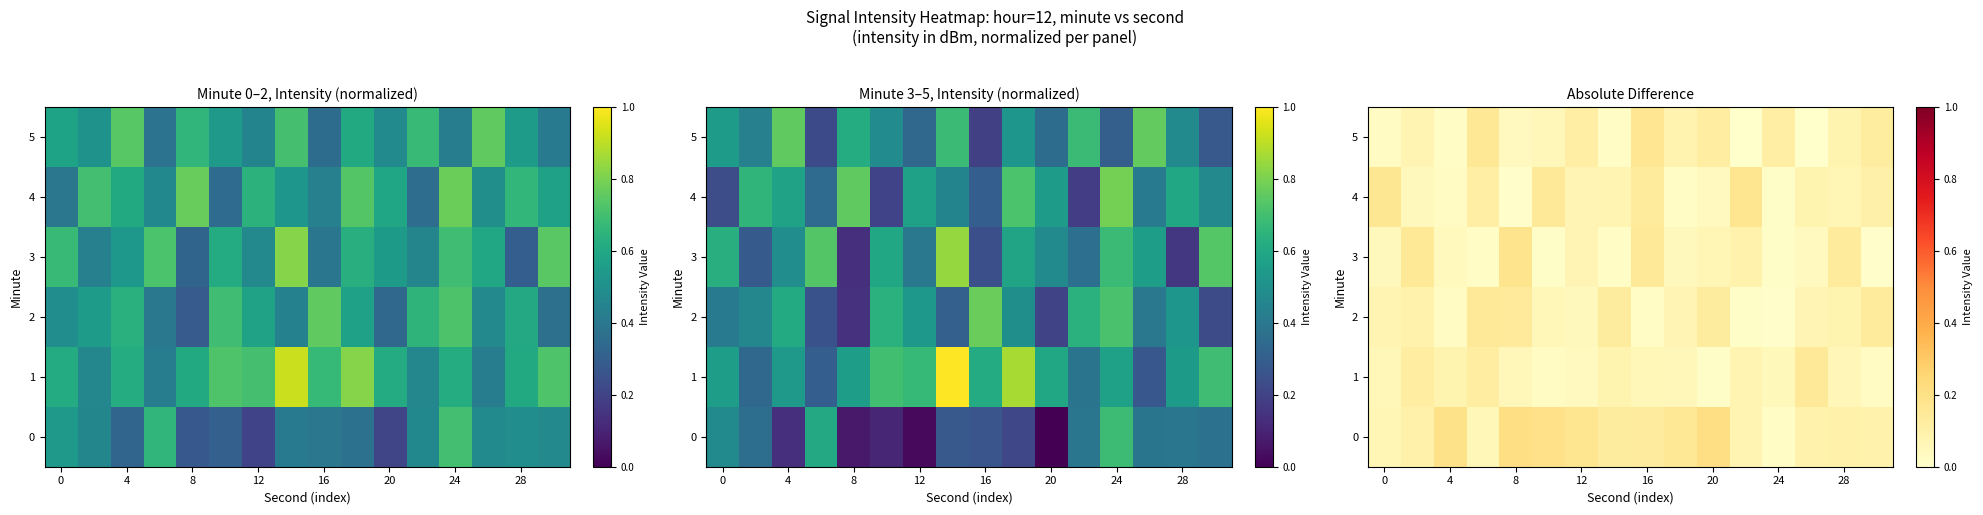

What is the difference between the highest and lowest values at 12?

0.1